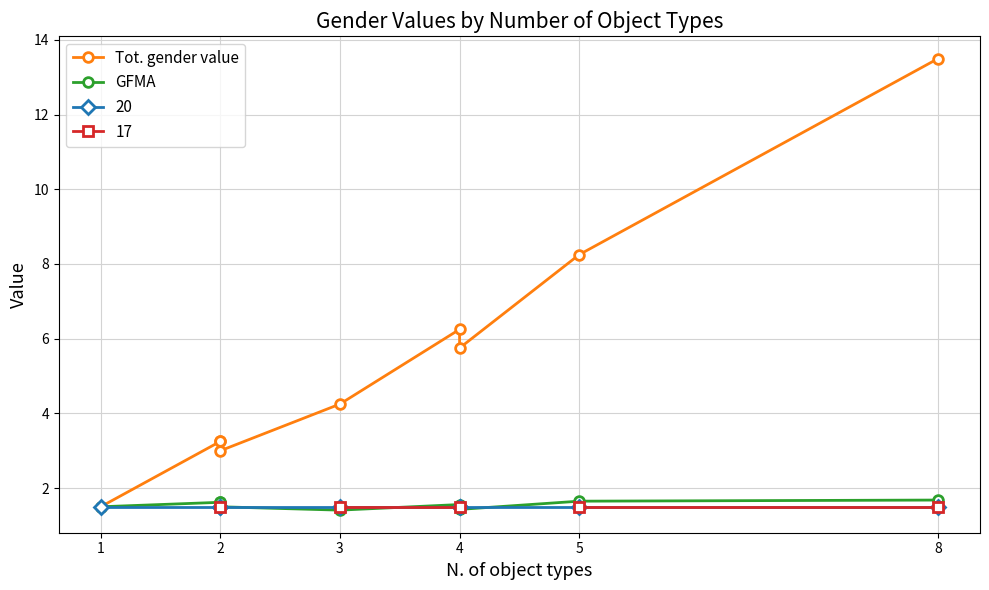

Which has a higher value, 4 or 2?

4